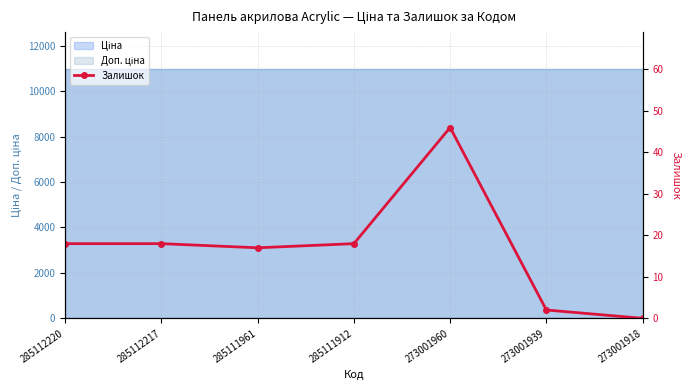

At which category does the data reach its first local valley?

285111961